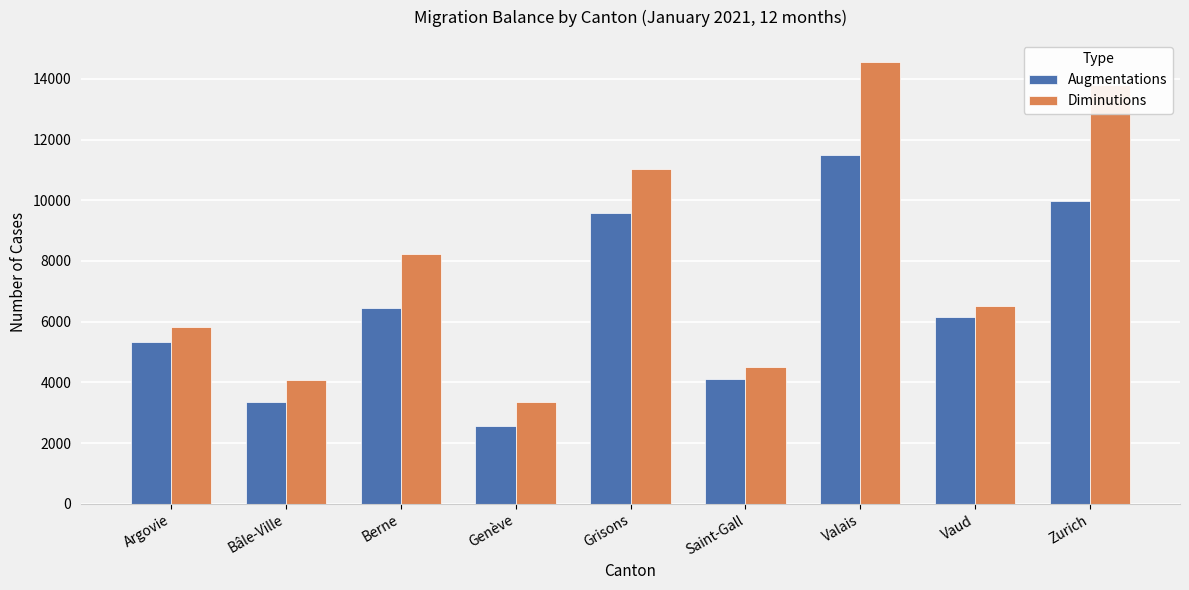

At Berne, list the series in order from smallest to largest.

Augmentations, Diminutions